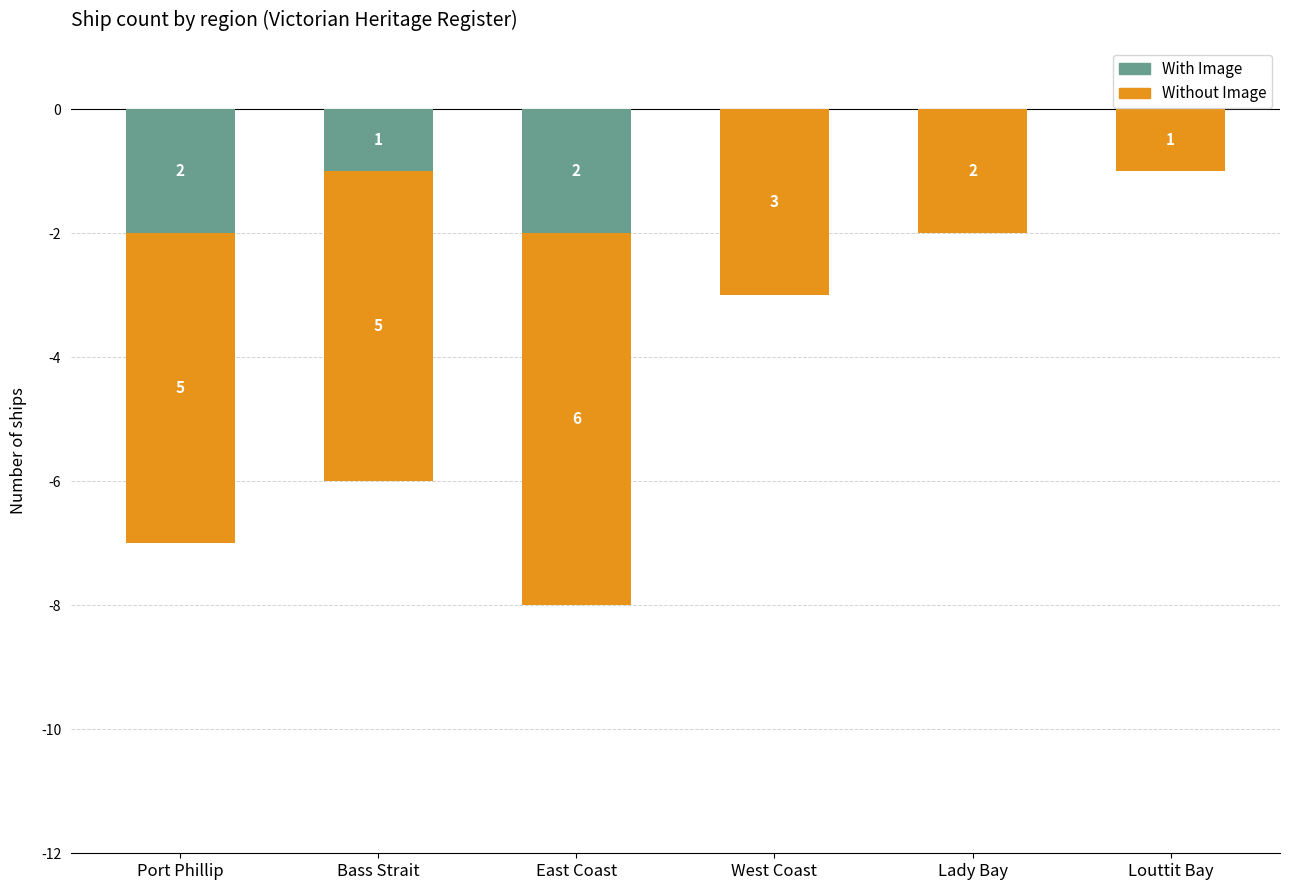

Rank the series by their maximum value, from highest to lowest.

With Image, Without Image